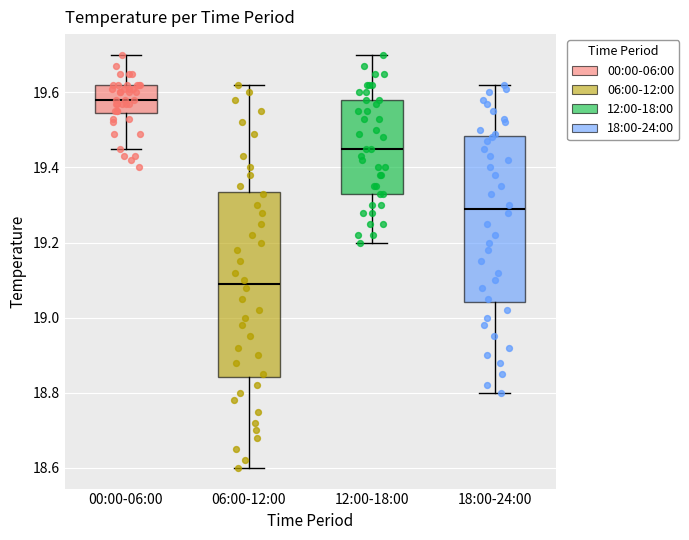

Reading left to right, transcribe this box plot: for each box, give where its median line is, the range the box spans, and where its two whiskers end, as read against the y-axis. The values are not printed on the chart, so give them approximately, as read against the axis.

00:00-06:00: median 19.58, box 19.54 to 19.62, whiskers 19.46 to 19.70
06:00-12:00: median 19.10, box 18.84 to 19.34, whiskers 18.60 to 19.62
12:00-18:00: median 19.46, box 19.34 to 19.58, whiskers 19.20 to 19.70
18:00-24:00: median 19.30, box 19.04 to 19.48, whiskers 18.80 to 19.62